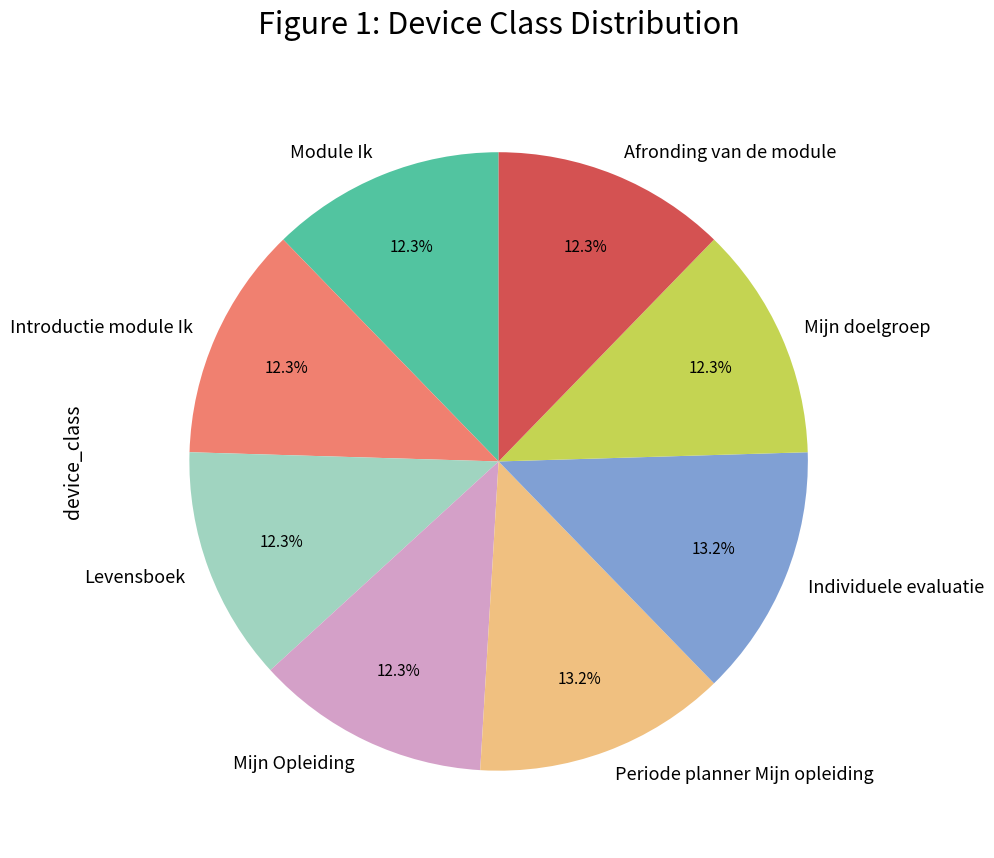

How many slices are in this pie chart?

8